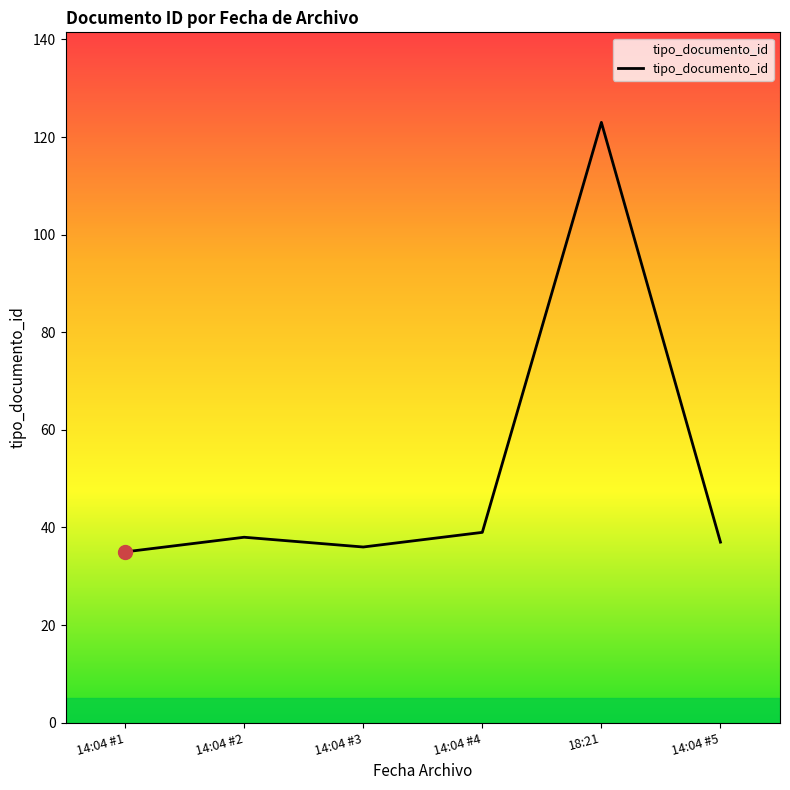

Approximately how many times larger is the value at 14:04 #5 compared to 14:04 #1?

1.1